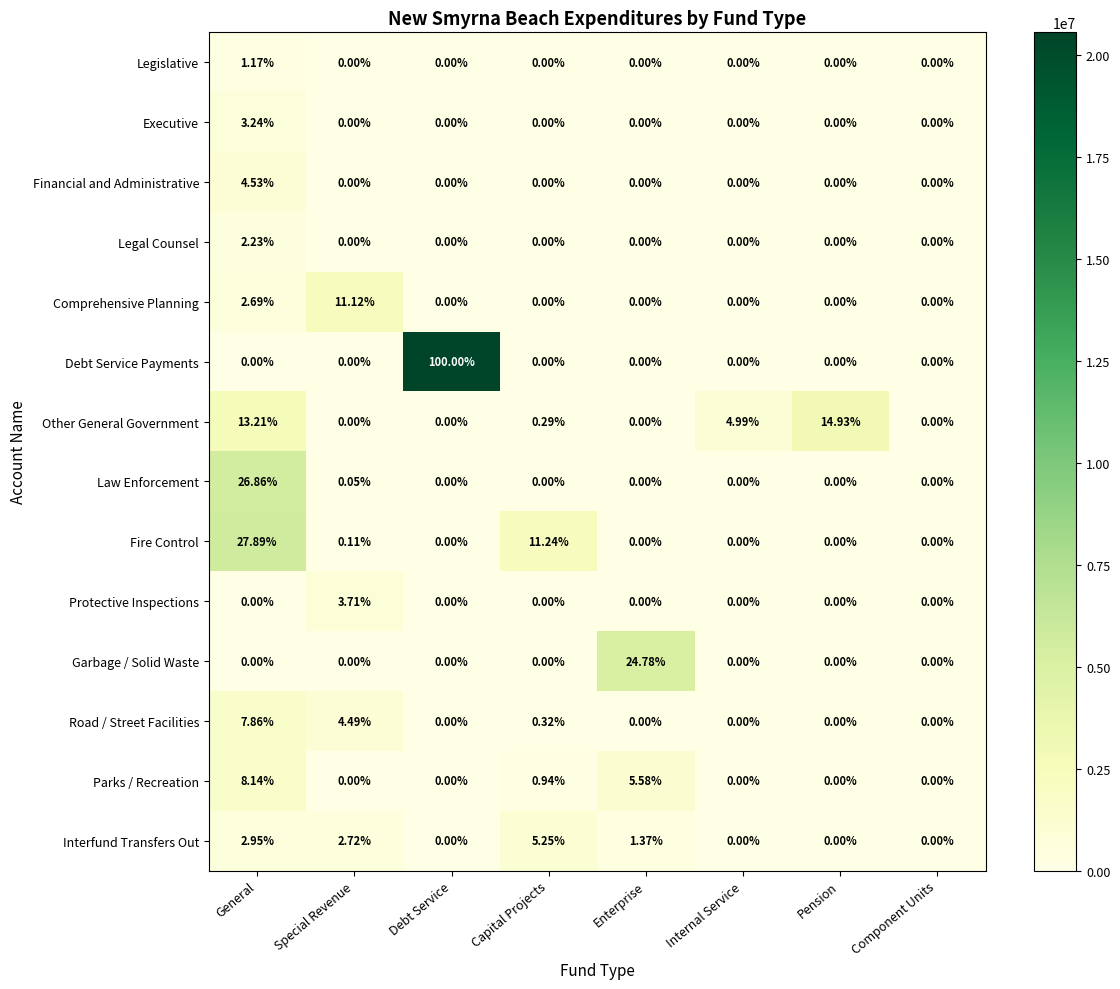

Between Debt Service and Component Units, which series saw the biggest shift?

Debt Service Payments